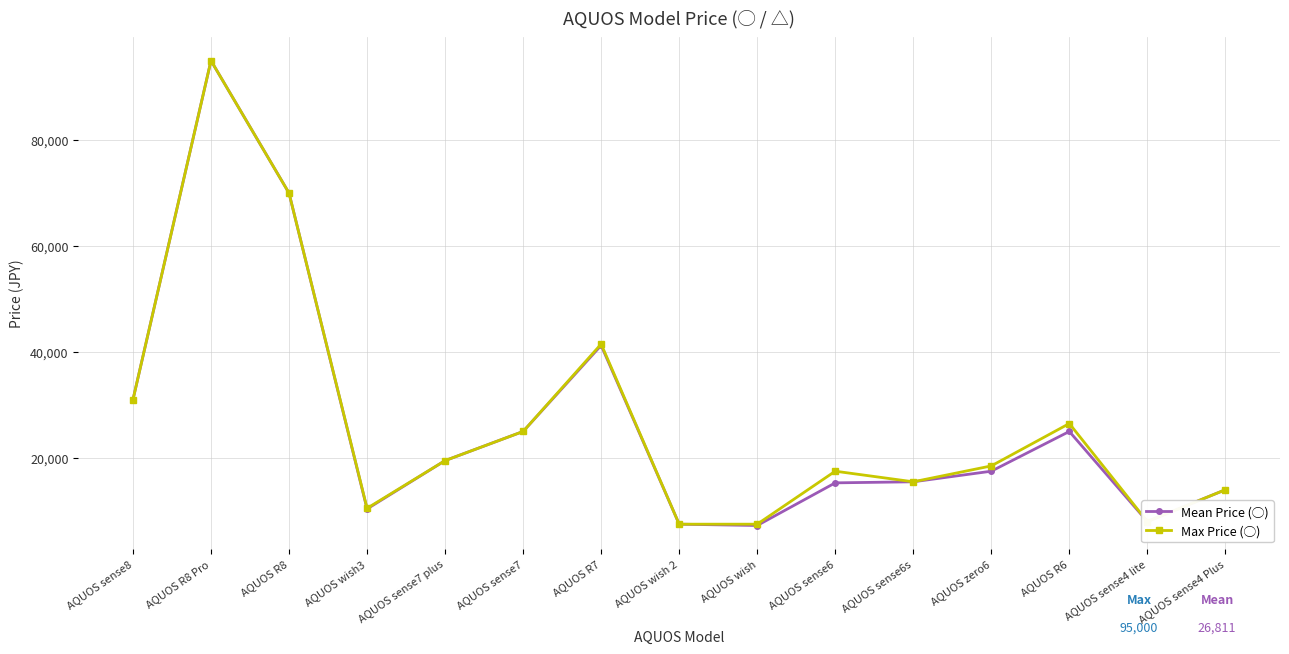

At which category is the sum across all series the highest?

AQUOS R8 Pro